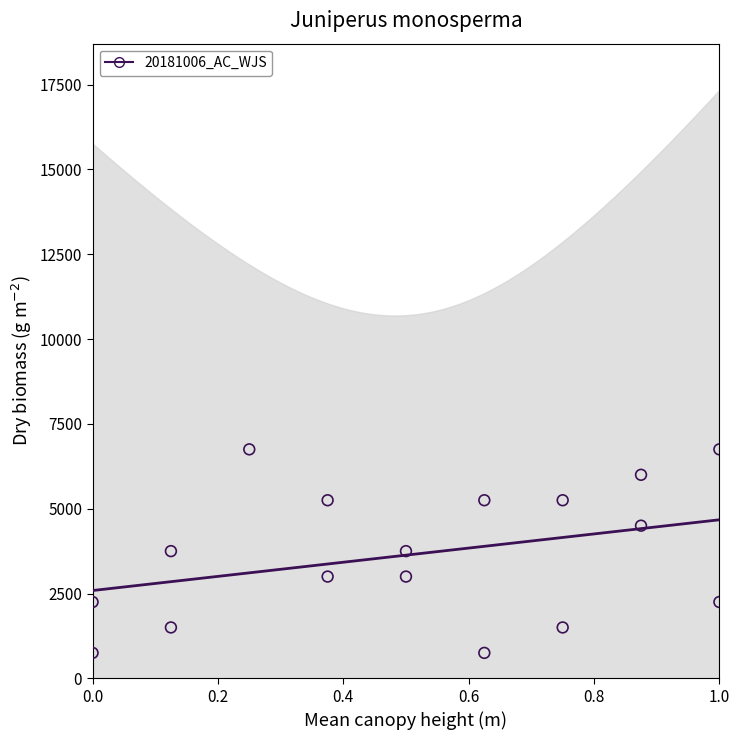

What is the range of Y values (max minus min)?

6000